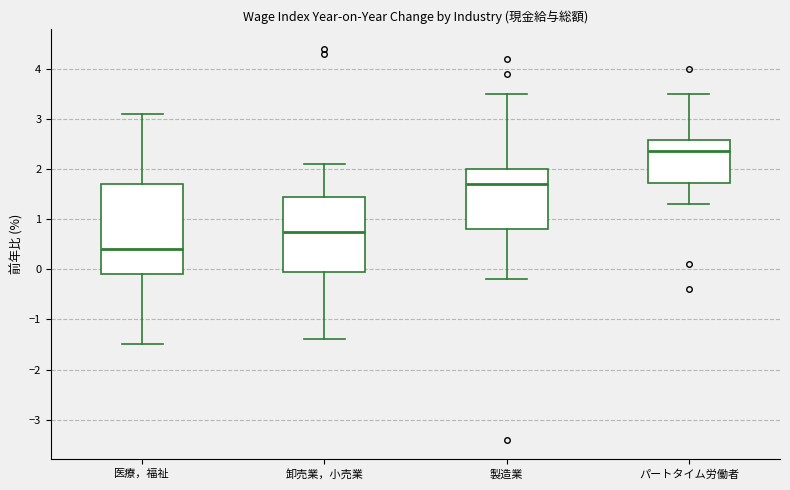

Which box's median line is the highest?

パートタイム労働者